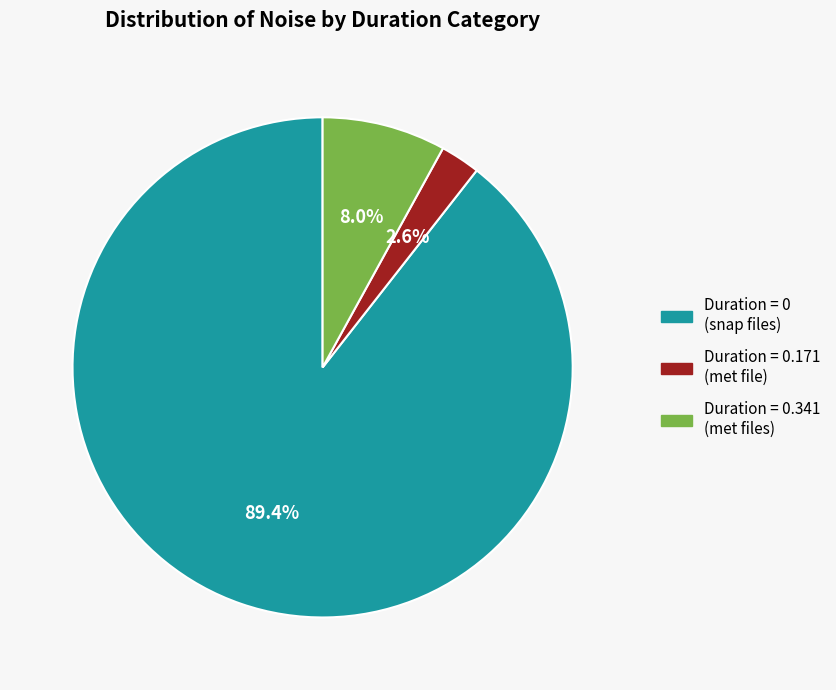

Rank the categories by value from lowest to highest.

Duration = 0.171 (met file), Duration = 0.341 (met files), Duration = 0 (snap files)